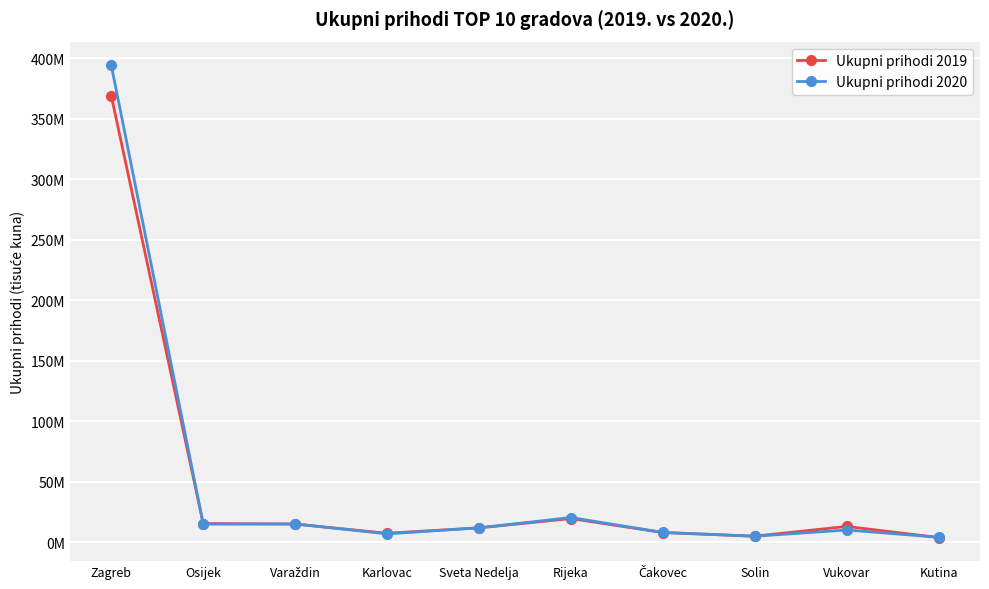

What are all the series names shown in the legend?

Ukupni prihodi 2019, Ukupni prihodi 2020